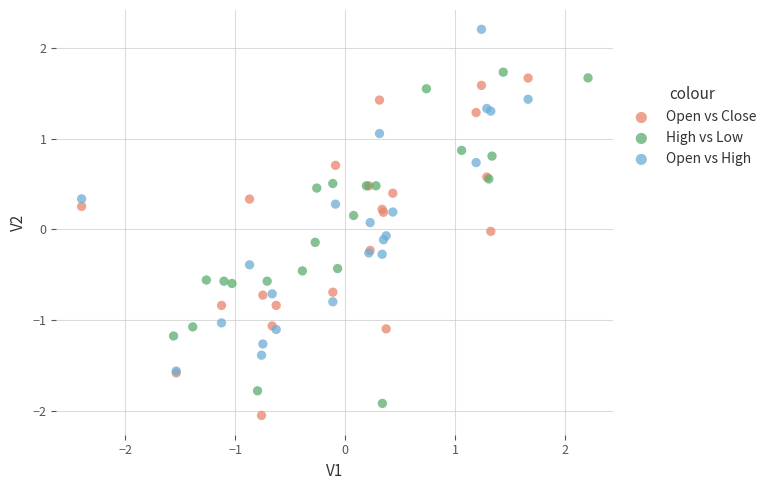

Which series reaches the maximum Y coordinate?

Open vs High